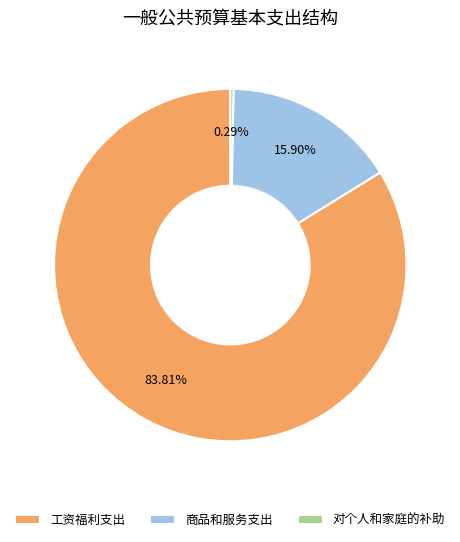

What is the total percentage of 商品和服务支出 and 工资福利支出?

99.7%